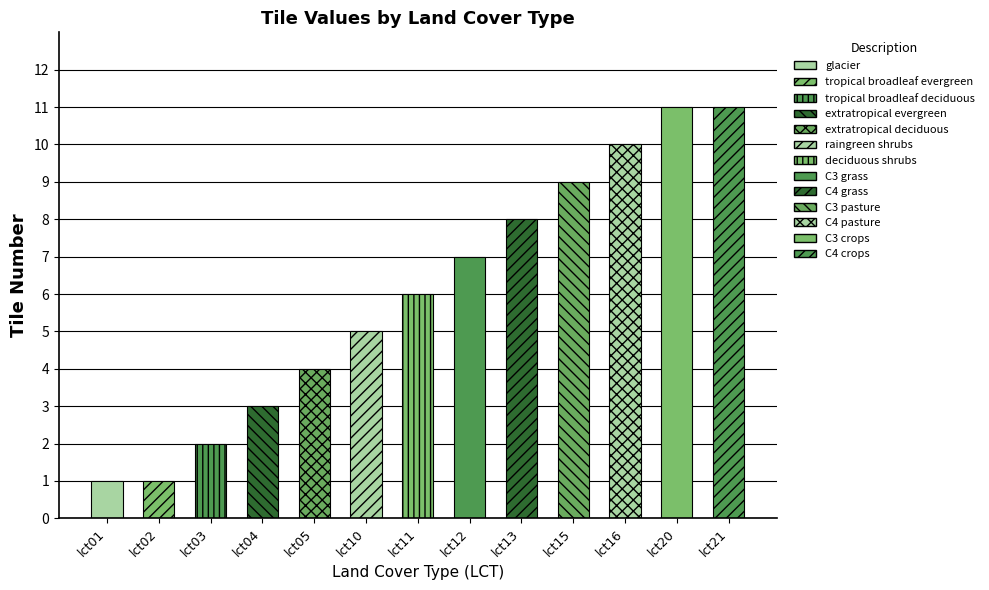

What is the value of the 13th bar from the left?

11